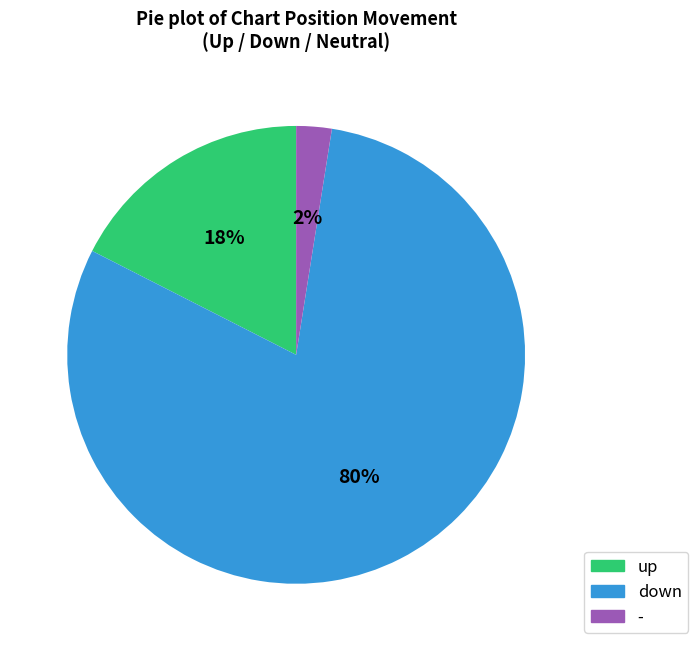

True or false: - accounts for 2% of the total.

True